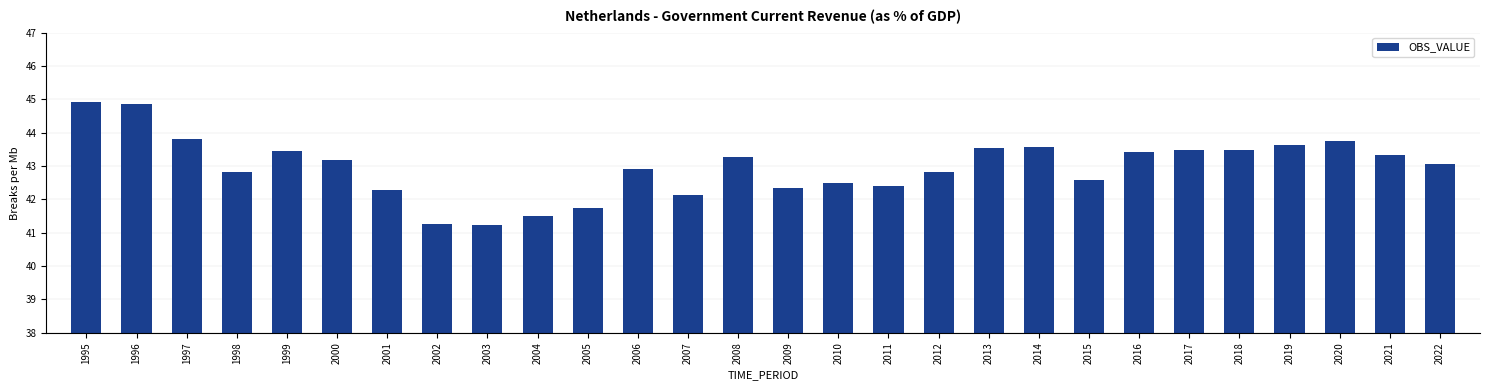

What is the change in value from 2005 to 2015?

+0.8